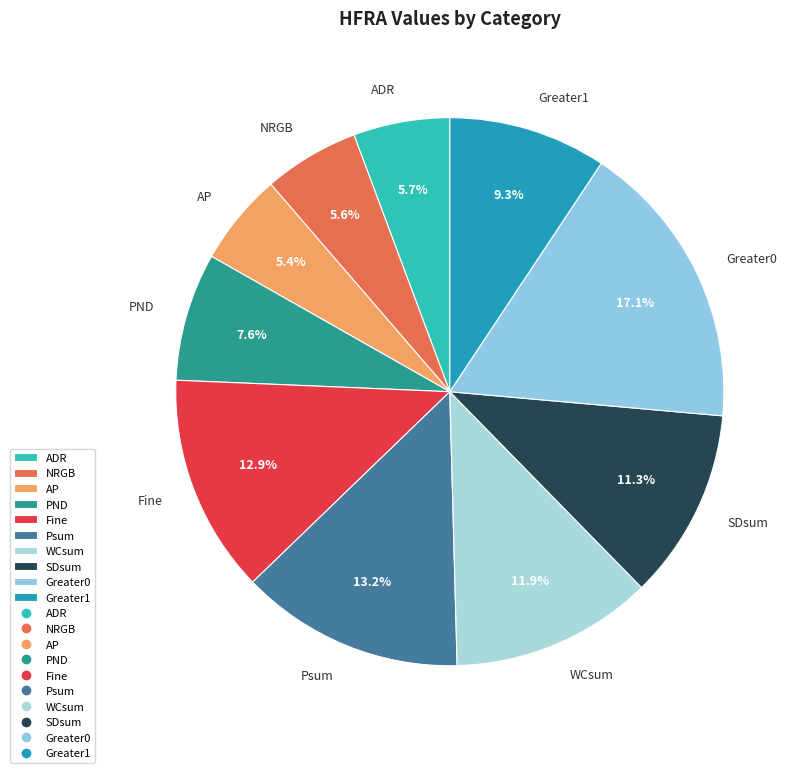

To the nearest percent, what is the difference between the largest and smallest slice percentages?

12%